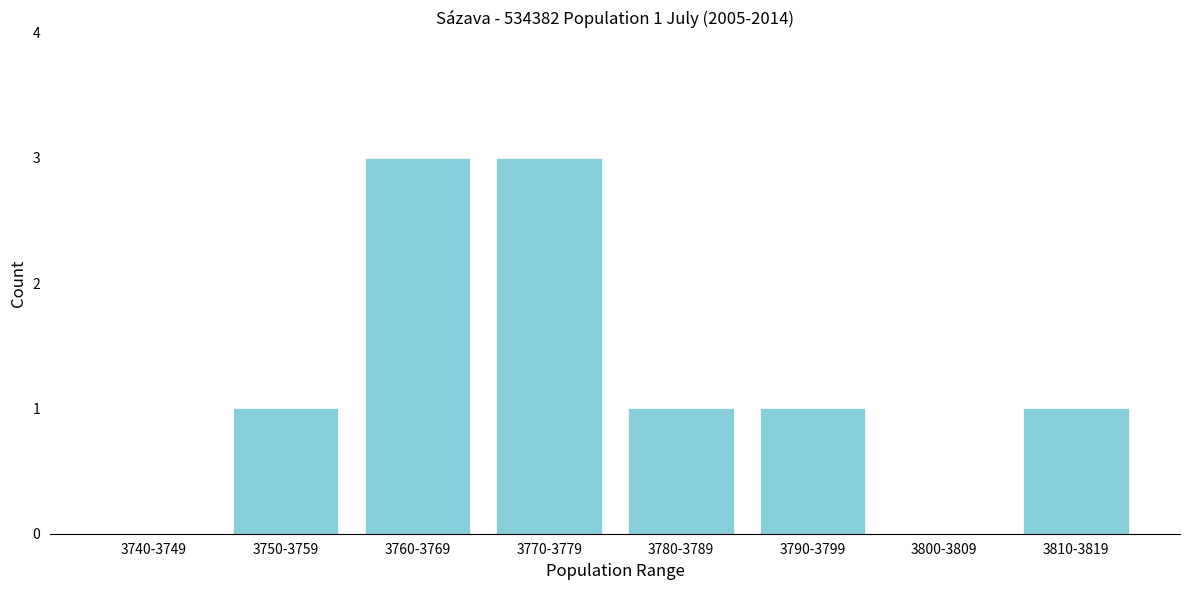

Reading left to right, list all the values displayed in this chart.

3740-3749=0	3750-3759=1	3760-3769=3	3770-3779=3	3780-3789=1	3790-3799=1	3800-3809=0	3810-3819=1